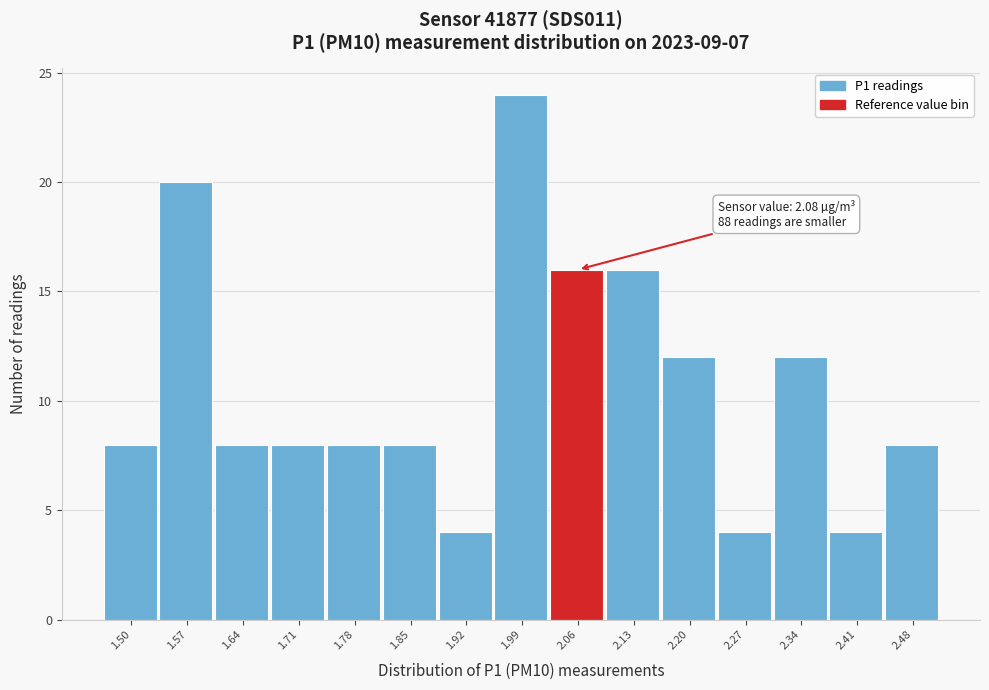

Reading left to right, transcribe all the data shown in this chart.

8	20	8	8	8	8	4	24	16	16	12	4	12	4	8